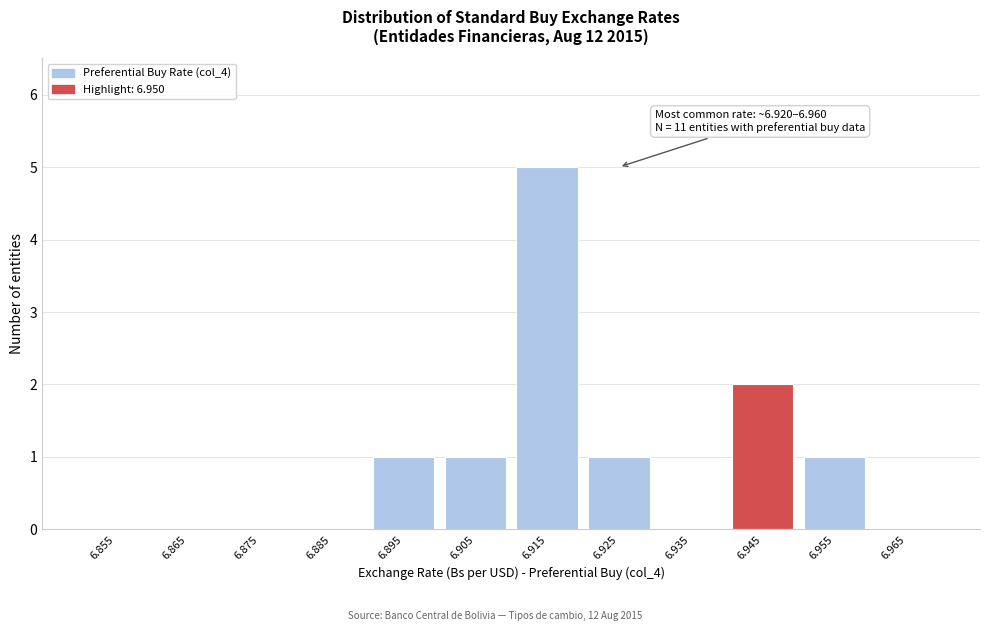

Reading right to left, what are all the values shown in this chart?

6.965=0	6.955=1	6.945=2	6.935=0	6.925=1	6.915=5	6.905=1	6.895=1	6.885=0	6.875=0	6.865=0	6.855=0